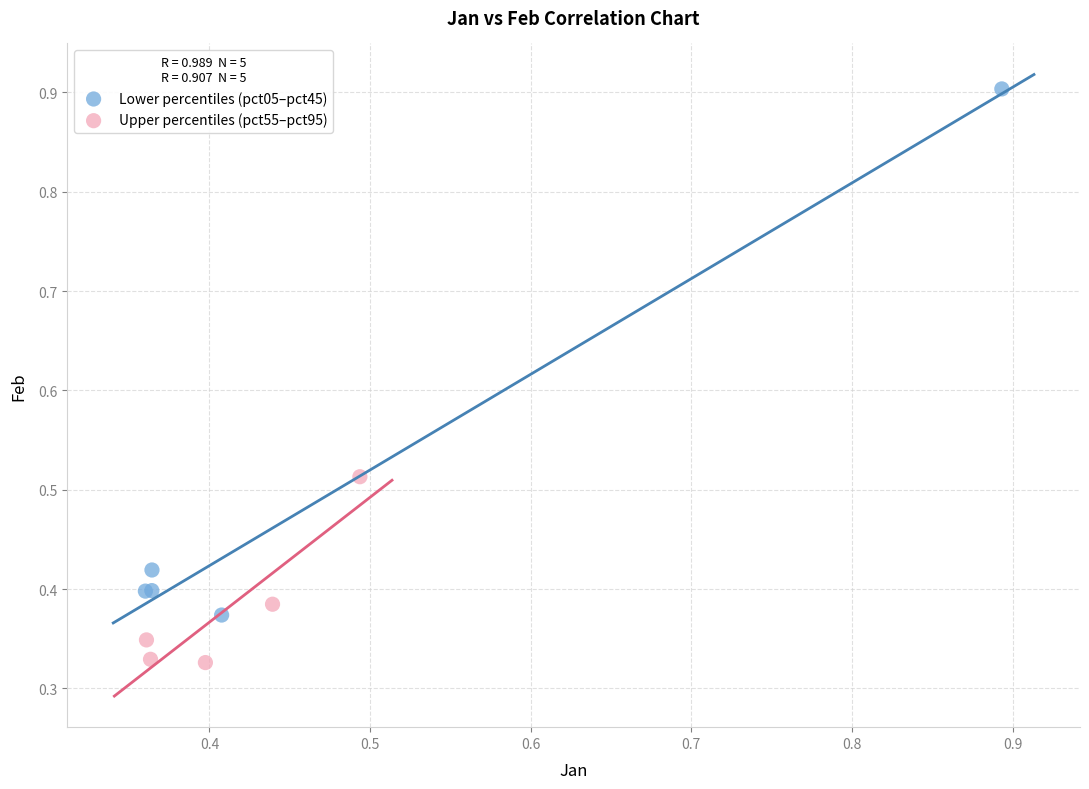

Which series reaches the minimum Y coordinate?

Upper percentiles (pct55–pct95)